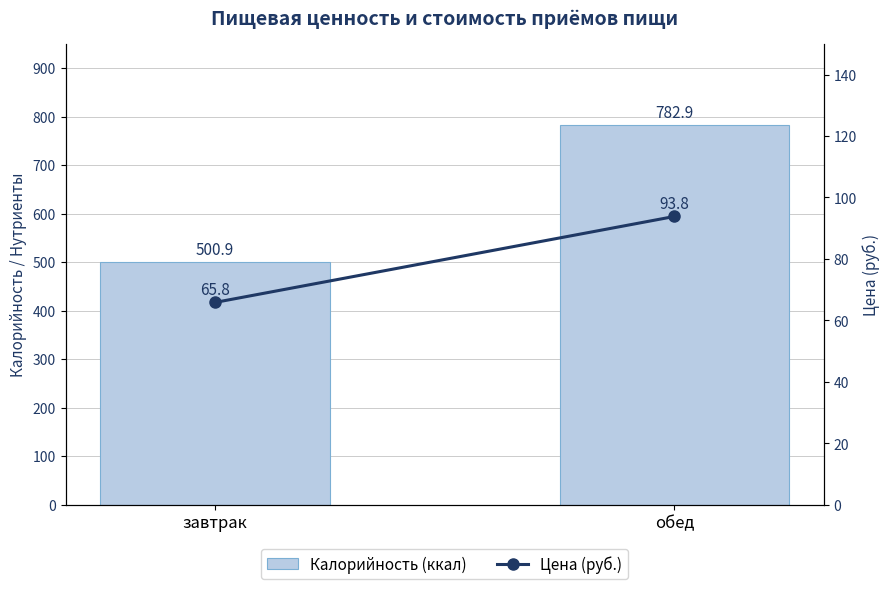

Which category has the highest value in the Цена (руб.) series?

обед